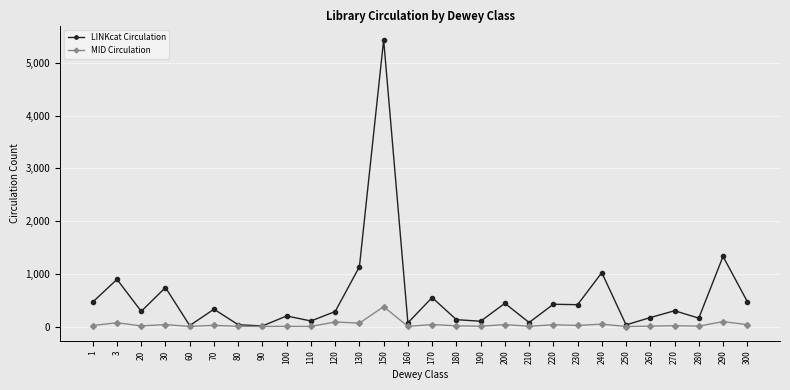

How many data points does each series have?

28